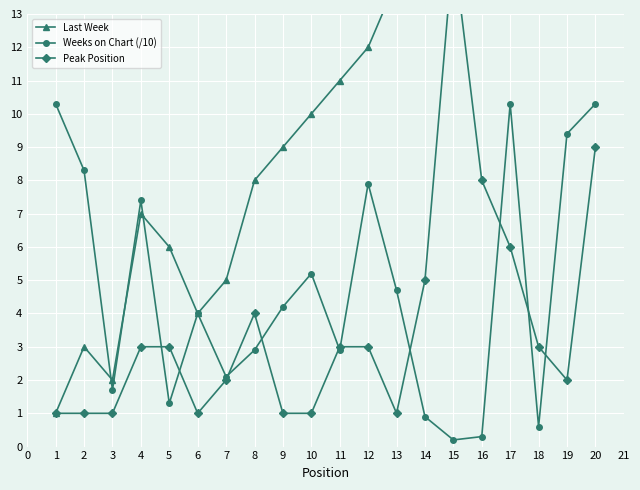

How many values in the Last Week series are below 11?

10